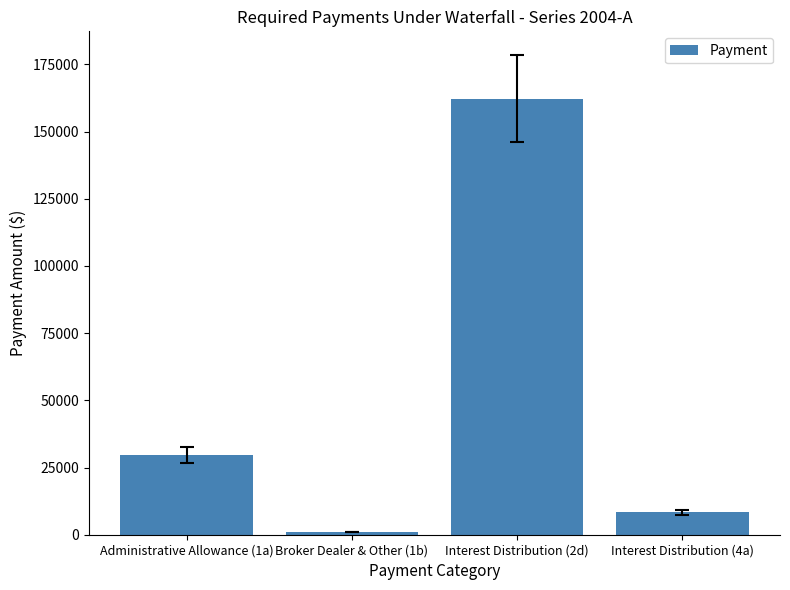

What is the minimum value shown in the chart?

951.4